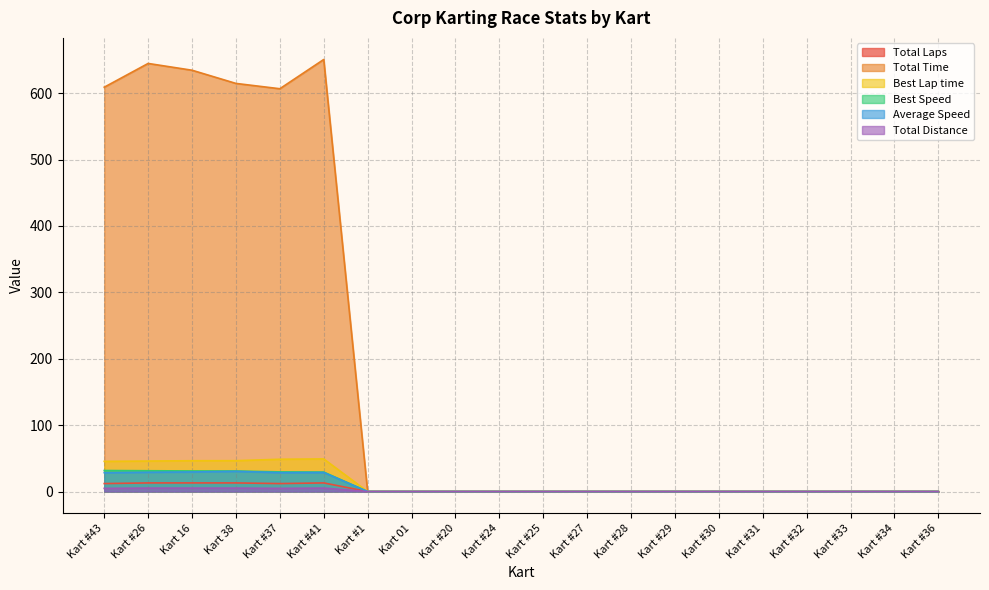

In Average Speed, how many points are lower than both neighbors (excluding endpoints)?

1